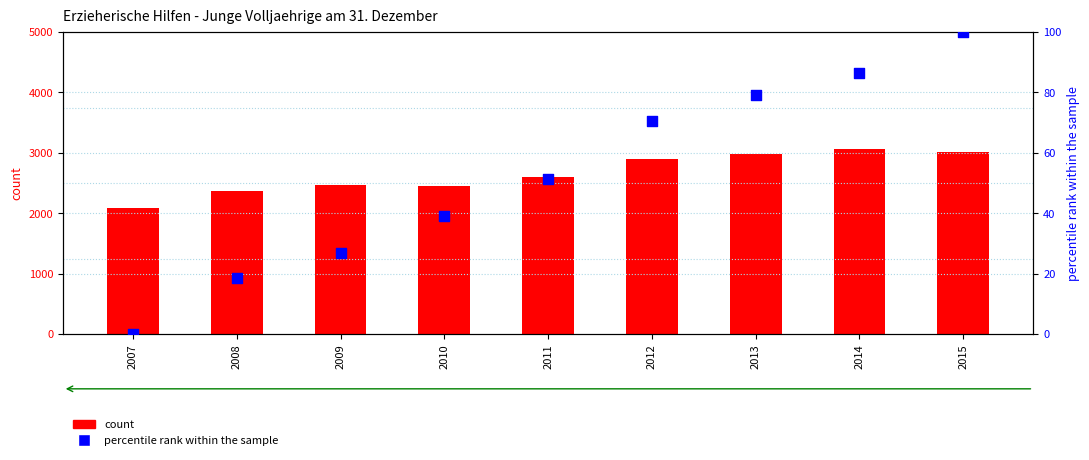

What is the total value across all series at 2011?

2659.4